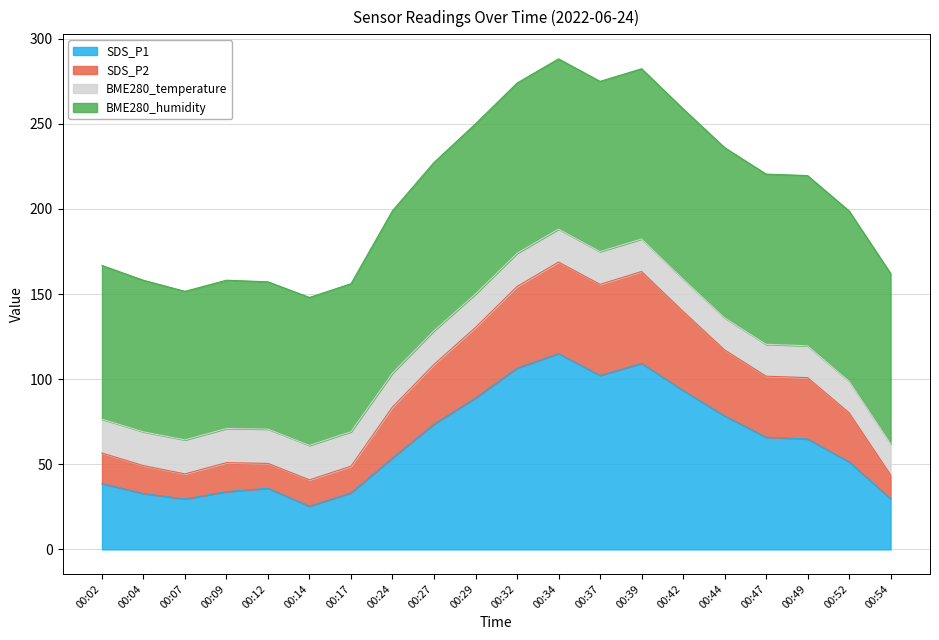

At which category is the sum across all series the highest?

00:34